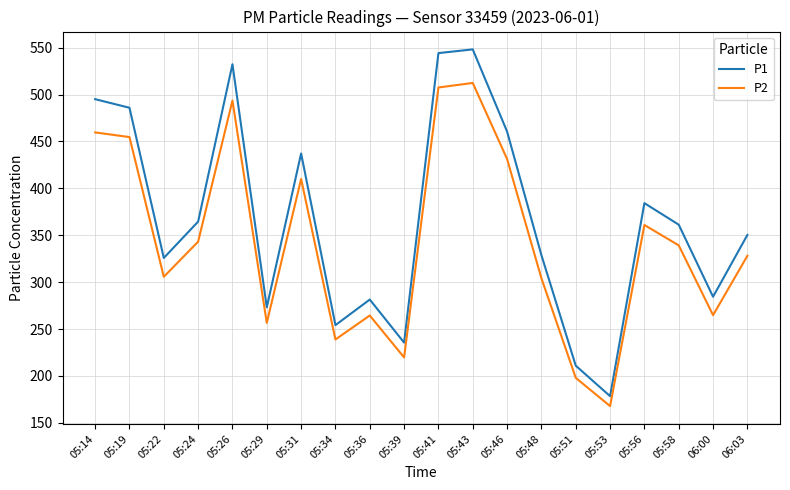

Which series has the largest total across all categories?

P1